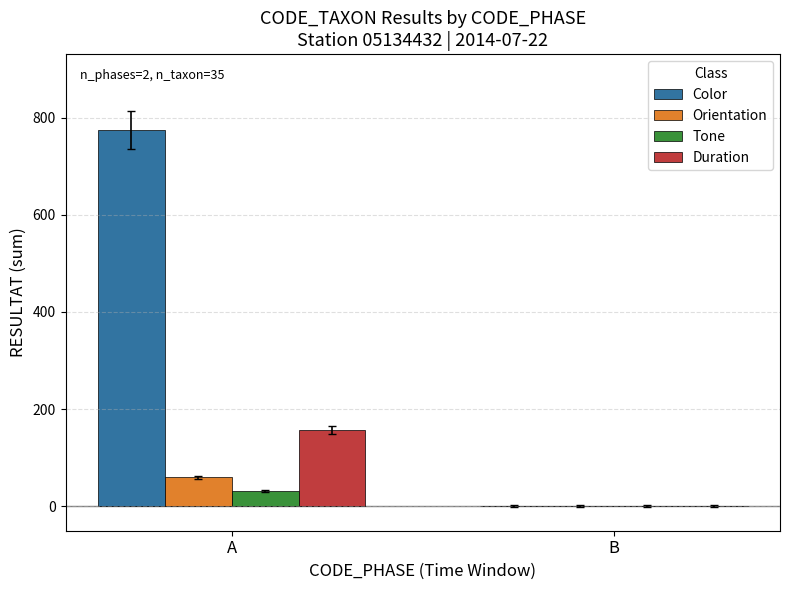

What is the sum of all Color values?

775